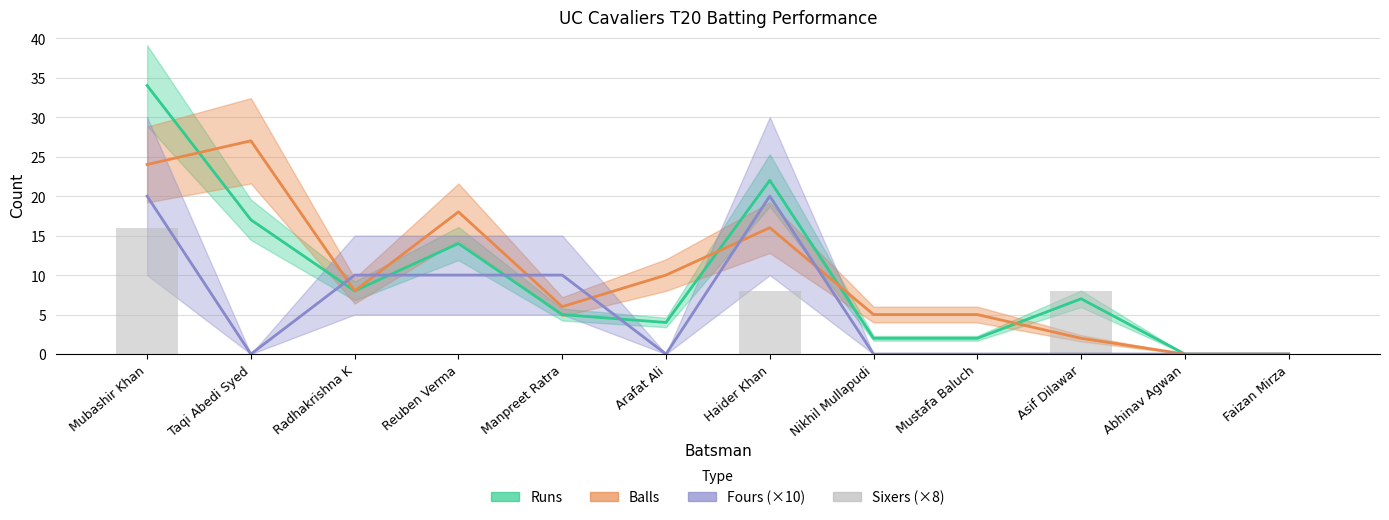

At which category does the chart reach its minimum across all series?

Taqi Abedi Syed